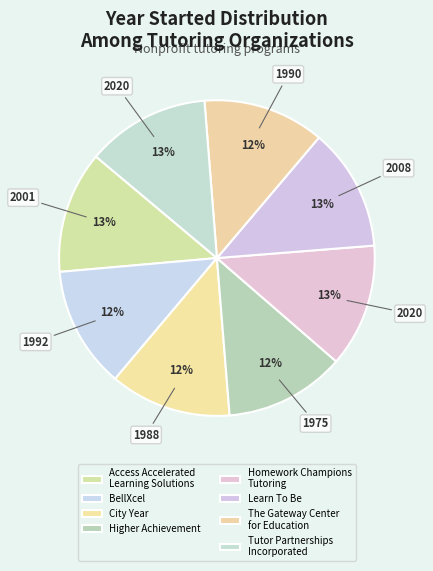

How many segments does this pie chart have?

8